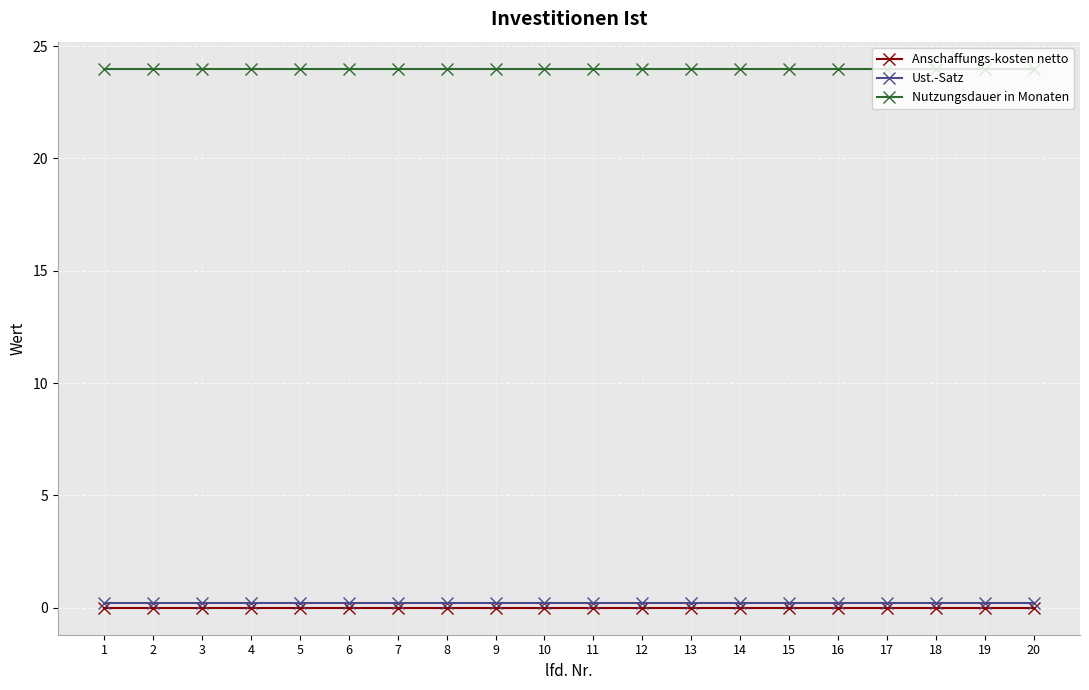

Reading left to right, what are all the values shown in this chart?

Anschaffungs-kosten netto: 0.0	0.0	0.0	0.0	0.0	0.0	0.0	0.0	0.0	0.0	0.0	0.0	0.0	0.0	0.0	0.0	0.0	0.0	0.0	0.0
Ust.-Satz: 0.2	0.2	0.2	0.2	0.2	0.2	0.2	0.2	0.2	0.2	0.2	0.2	0.2	0.2	0.2	0.2	0.2	0.2	0.2	0.2
Nutzungsdauer in Monaten: 24.0	24.0	24.0	24.0	24.0	24.0	24.0	24.0	24.0	24.0	24.0	24.0	24.0	24.0	24.0	24.0	24.0	24.0	24.0	24.0